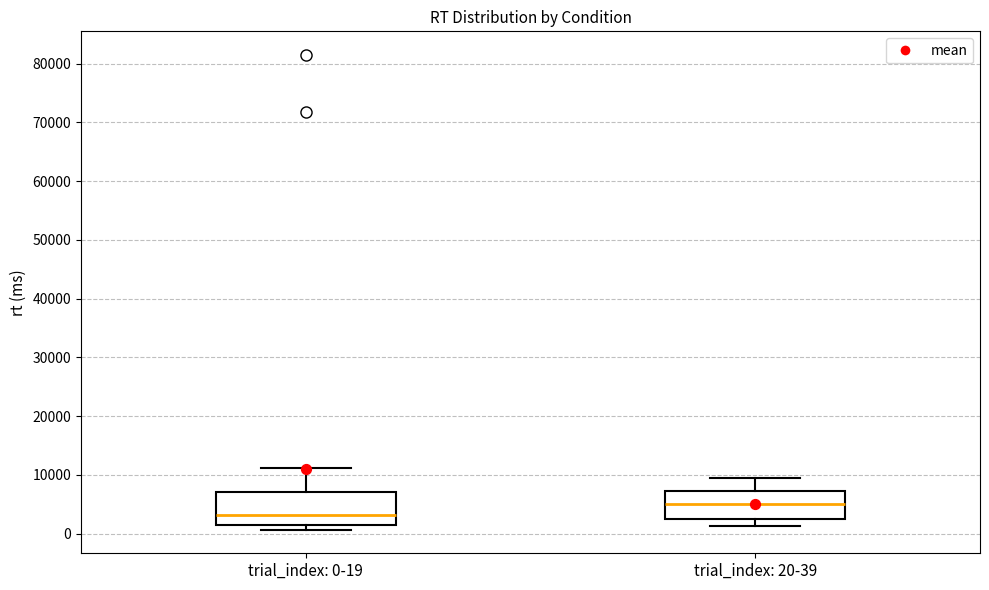

Where does the median line of the box for trial_index: 20-39 sit on the y-axis? The values are not printed on the chart, so give them approximately, as read against the axis.

5000